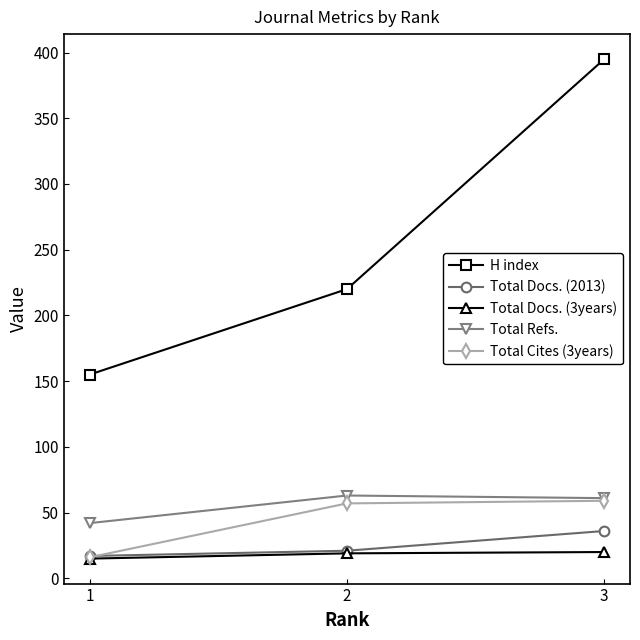

Is the value of Total Cites (3years) at 1 greater than the value of Total Docs. (2013) at 2?

No